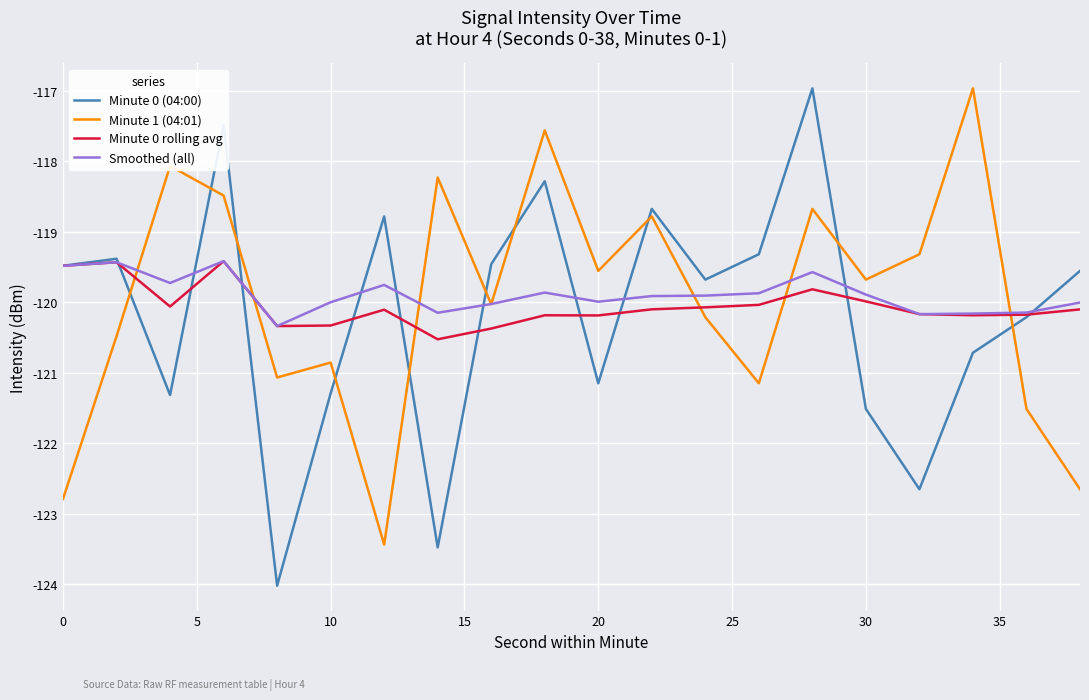

Which series has the largest total across all categories?

Smoothed (all)